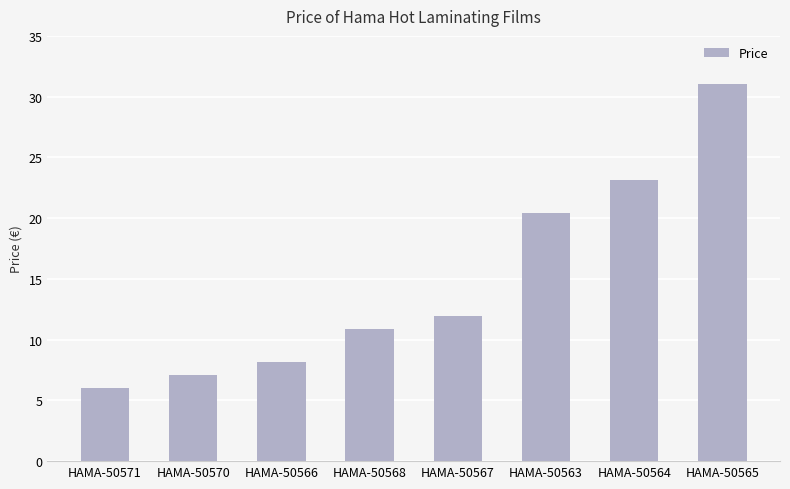

Which label corresponds to the largest value in the chart?

HAMA-50565